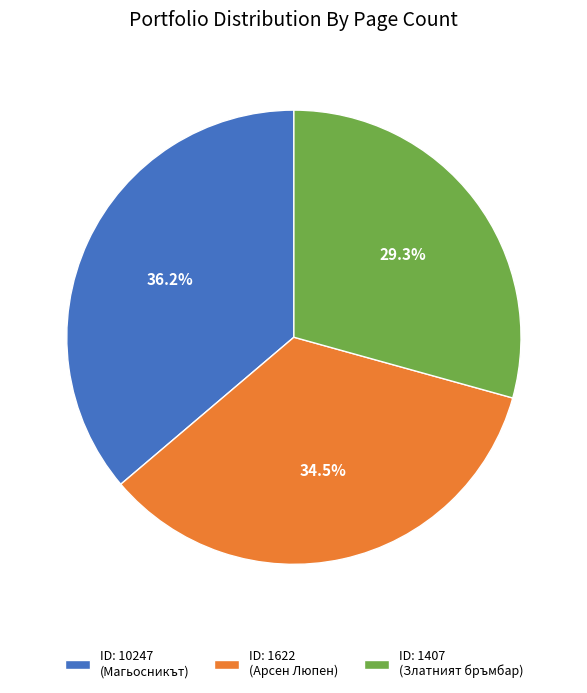

Which slice is the largest?

ID: 10247 (Магьосникът)